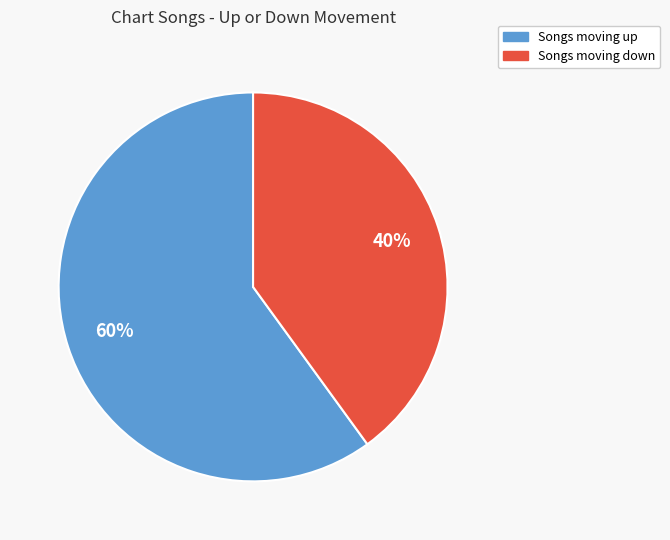

Is there any slice that represents more than half of the pie?

Yes